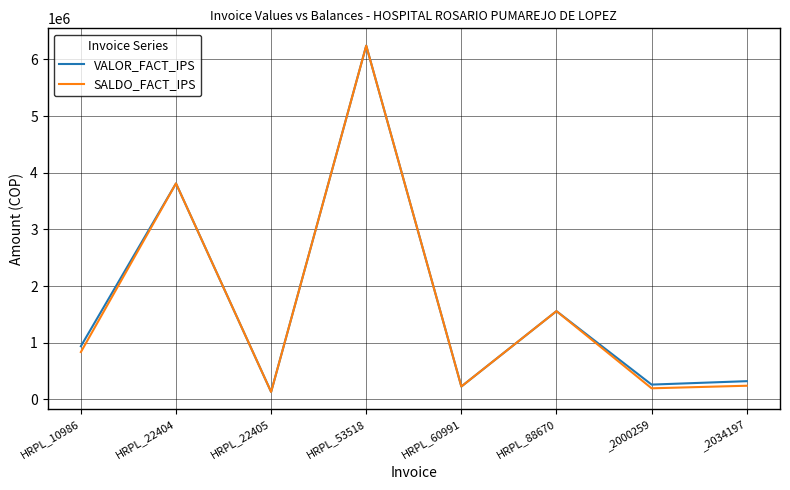

Which label corresponds to the largest value in the chart?

HRPL_53518